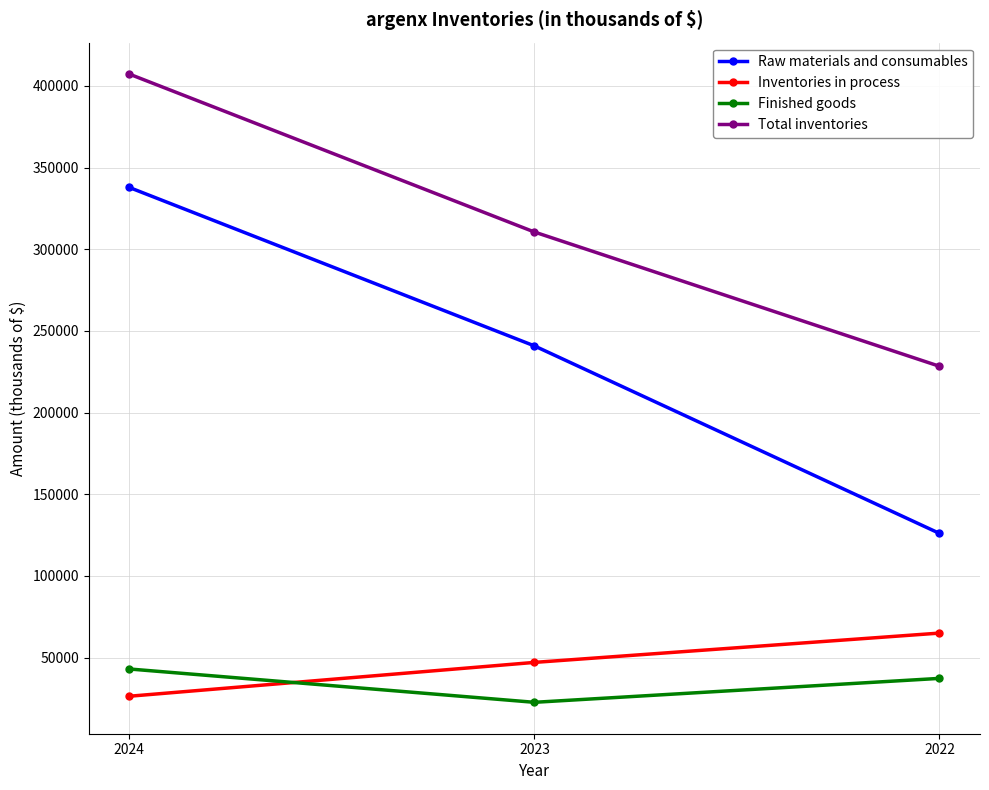

The Raw materials and consumables series shows 139566 at 2024. True or false?

False